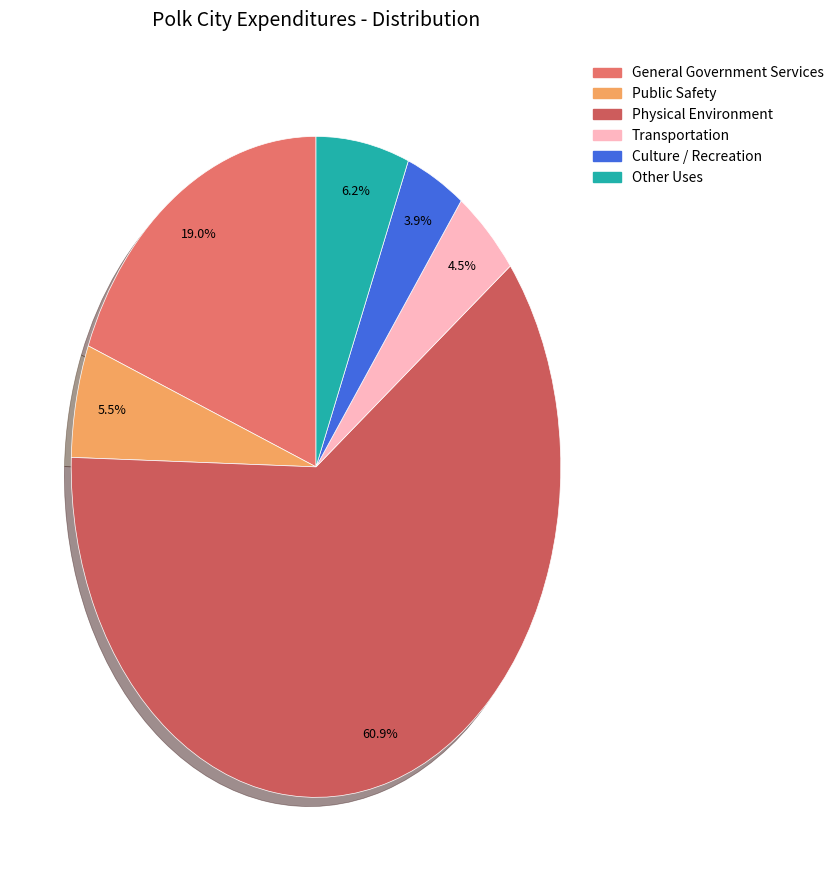

Which category has the smallest portion of the pie?

Culture / Recreation